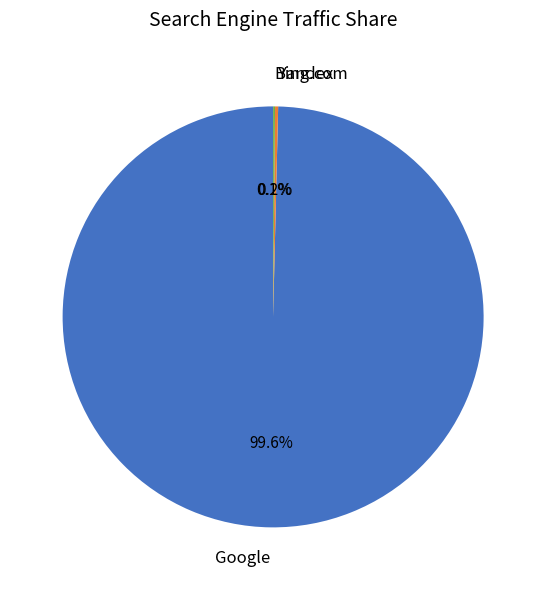

Is there a majority slice in this chart?

Yes